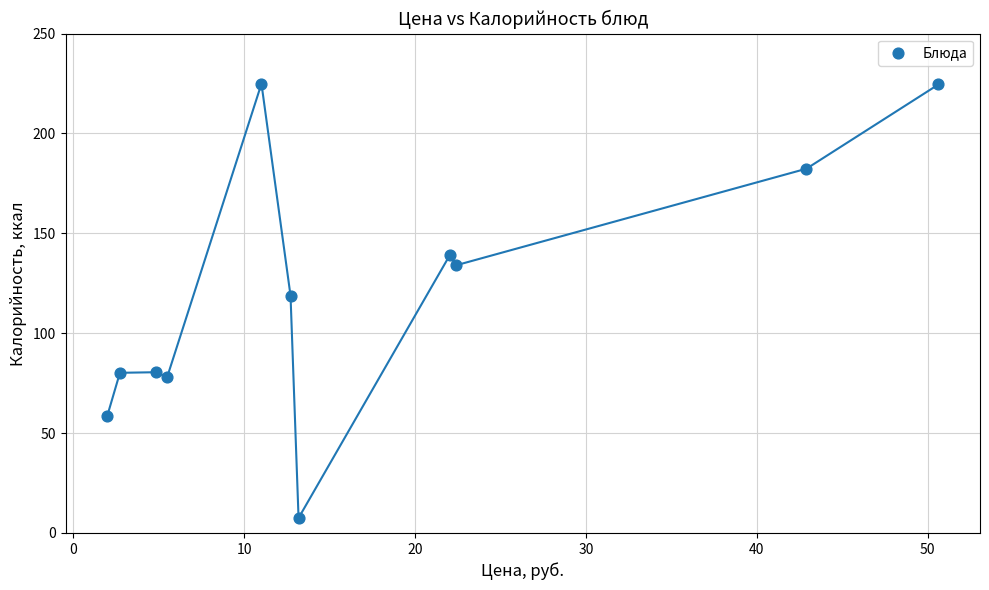

What Y value in the scatter plot is closest to 116?

118.8